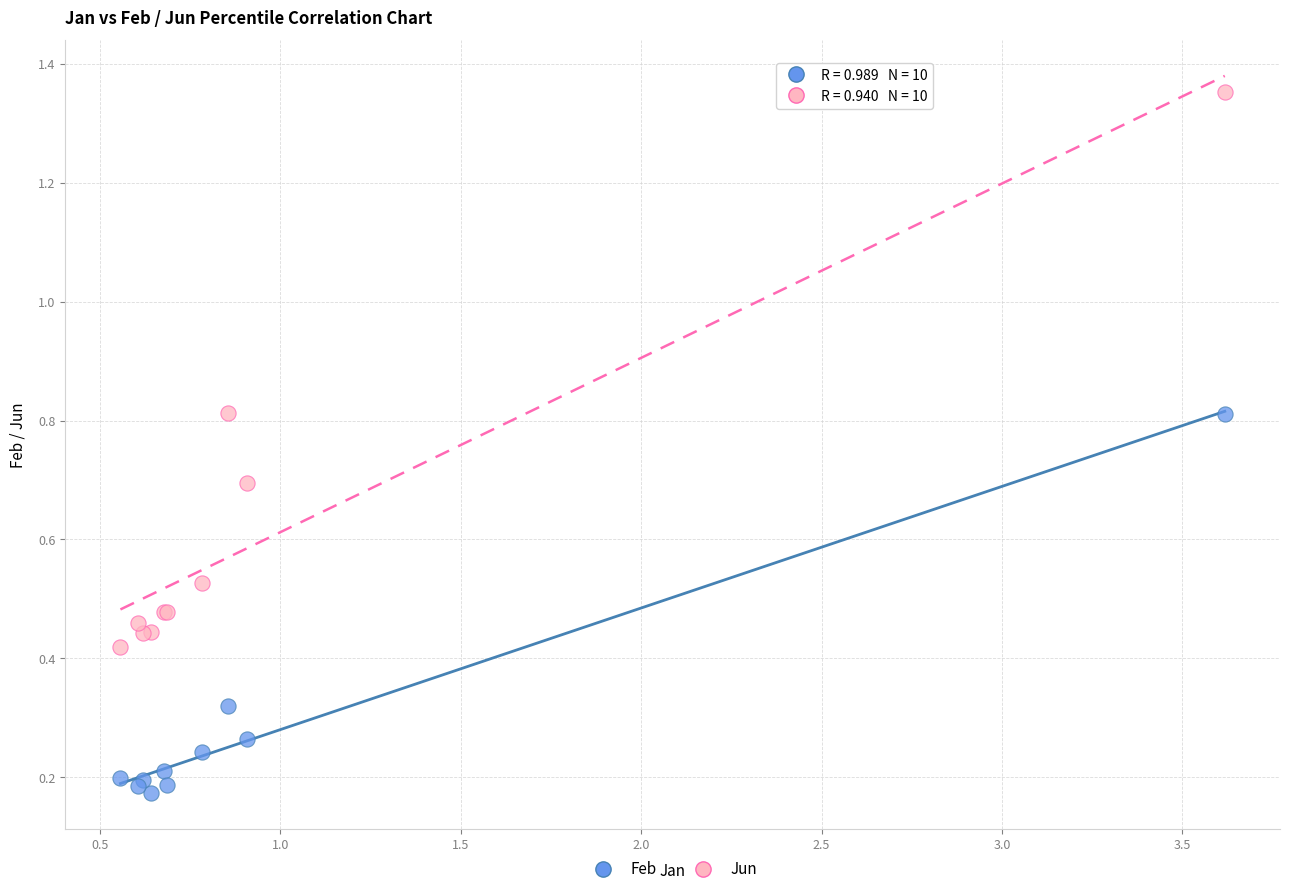

Which series has the widest spread of Y values?

Jun